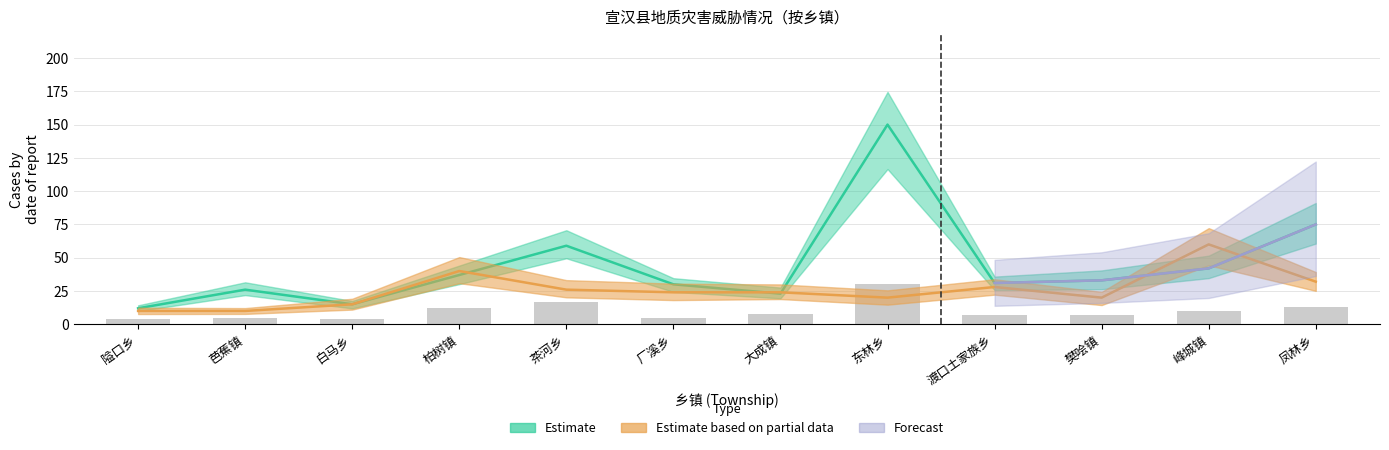

What is the label of the 7th bar from the right?

厂溪乡